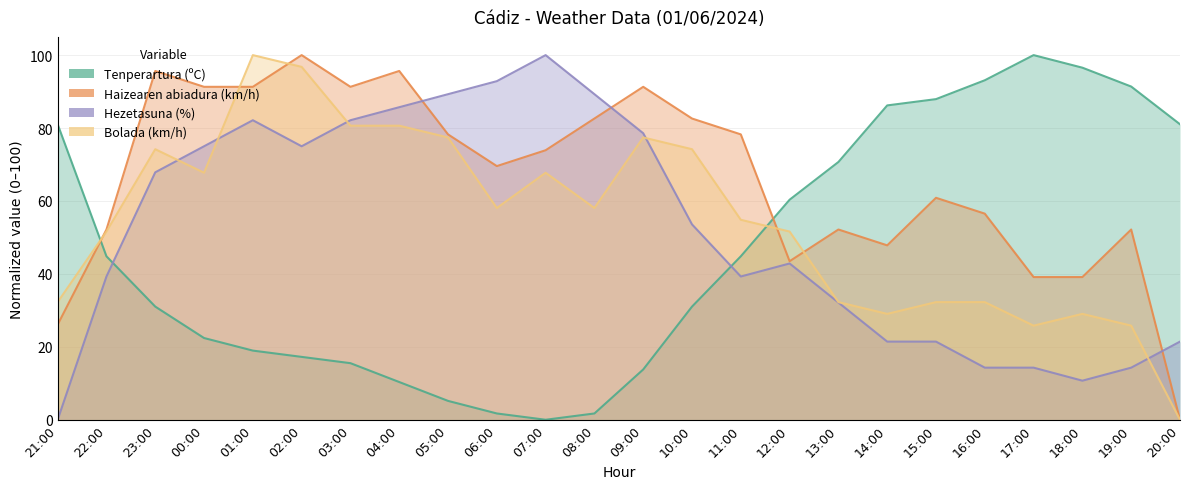

What is the label of the 5th point from the left?

01:00